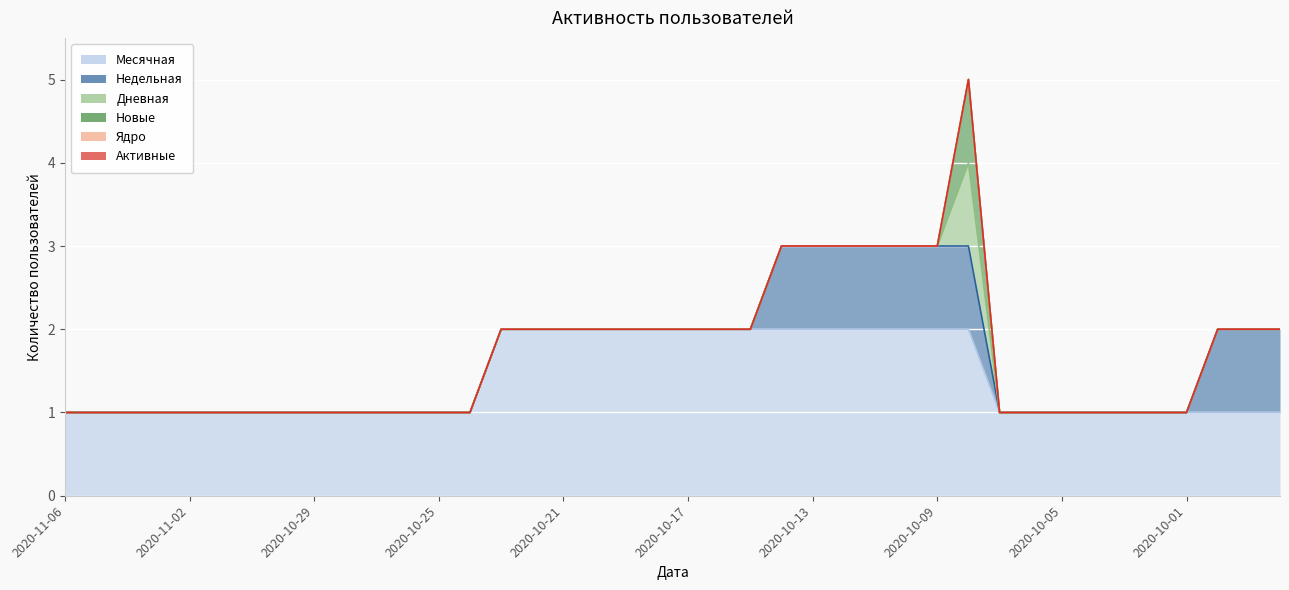

What is the difference between the second highest and second lowest values in the Недельная series?

1